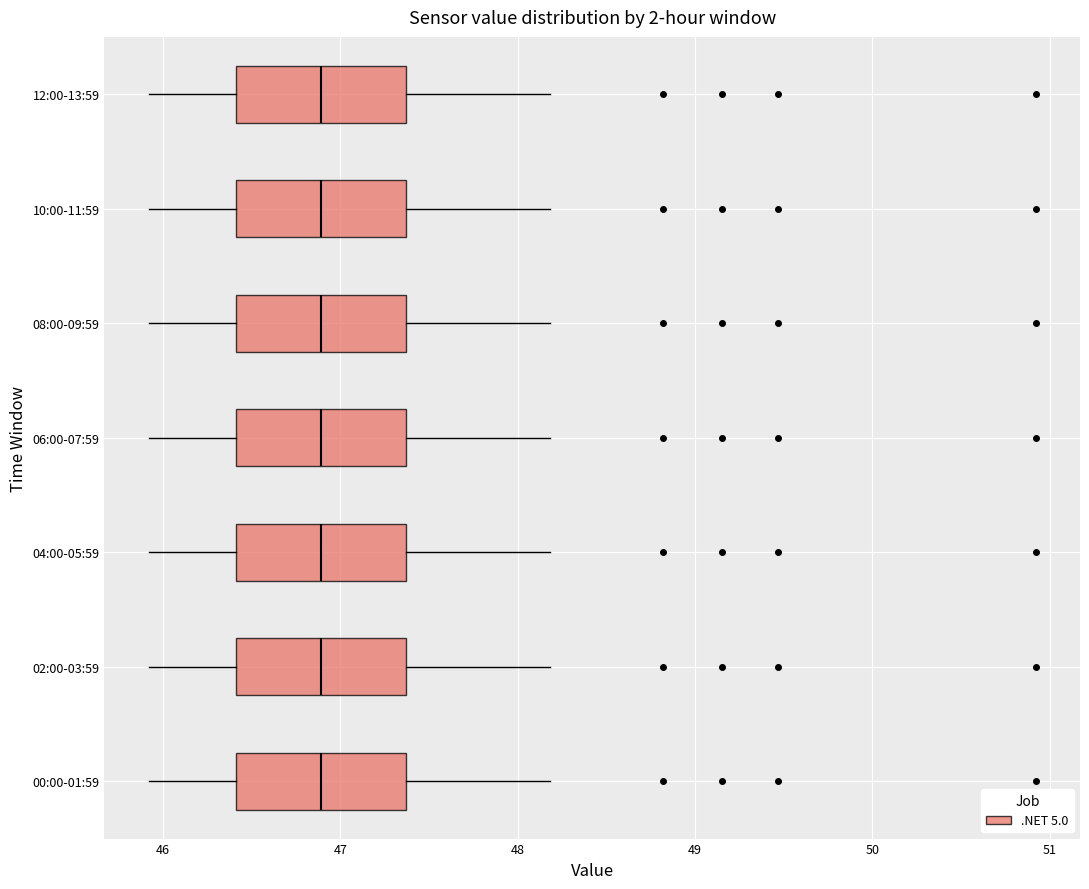

Reading bottom to top, transcribe this box plot: for each box, give where its median line is, the range the box spans, and where its two whiskers end, as read against the x-axis. The values are not printed on the chart, so give them approximately, as read against the axis.

00:00-01:59: median 46.9, box 46.4 to 47.4, whiskers 45.9 to 48.2
02:00-03:59: median 46.9, box 46.4 to 47.4, whiskers 45.9 to 48.2
04:00-05:59: median 46.9, box 46.4 to 47.4, whiskers 45.9 to 48.2
06:00-07:59: median 46.9, box 46.4 to 47.4, whiskers 45.9 to 48.2
08:00-09:59: median 46.9, box 46.4 to 47.4, whiskers 45.9 to 48.2
10:00-11:59: median 46.9, box 46.4 to 47.4, whiskers 45.9 to 48.2
12:00-13:59: median 46.9, box 46.4 to 47.4, whiskers 45.9 to 48.2